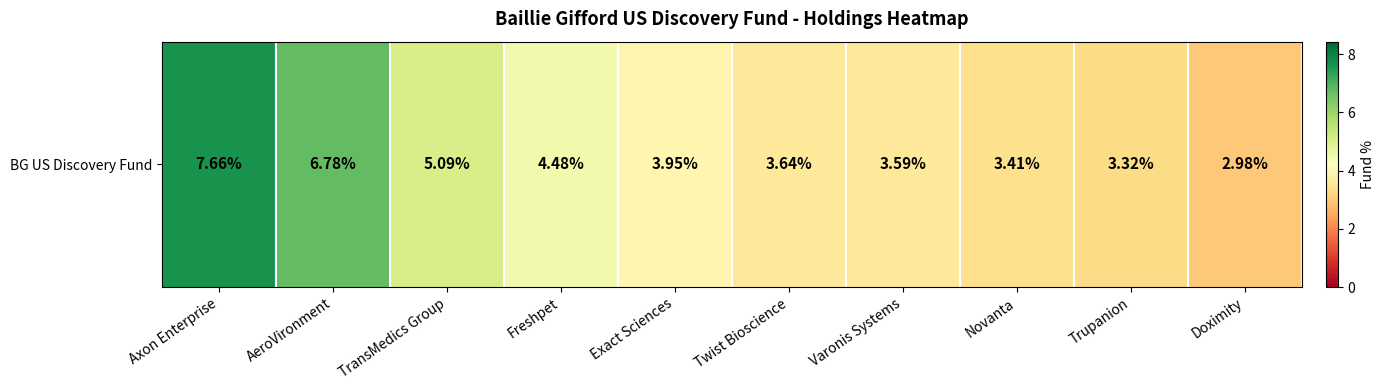

Reading right to left, extract all data points from this chart.

Doximity=3.0	Trupanion=3.3	Novanta=3.4	Varonis Systems=3.6	Twist Bioscience=3.6	Exact Sciences=4.0	Freshpet=4.5	TransMedics Group=5.1	AeroVironment=6.8	Axon Enterprise=7.7